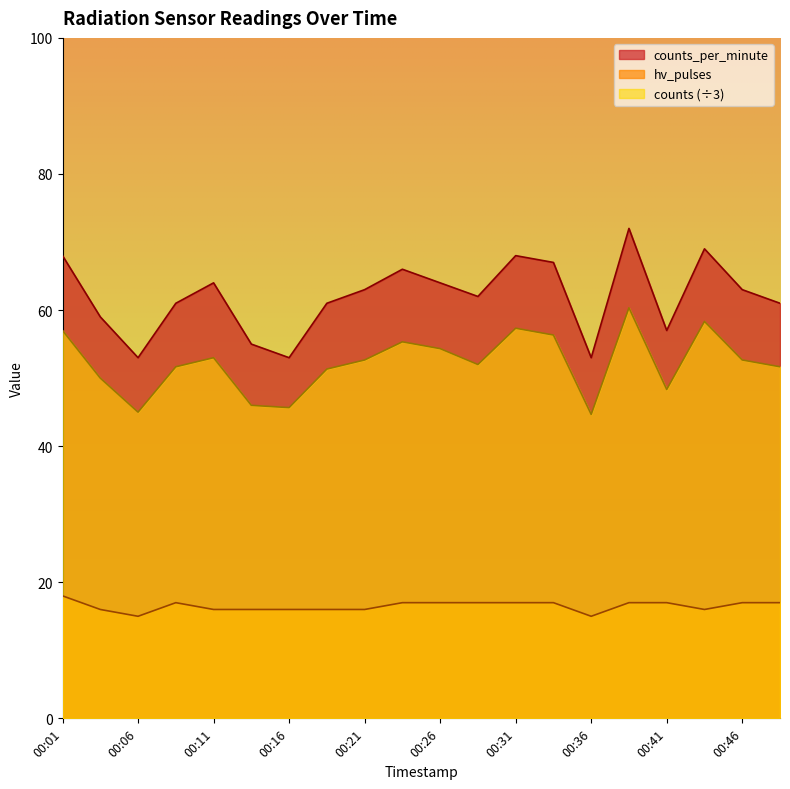

What is the difference between the maximum and minimum values in the hv_pulses series?

3.0